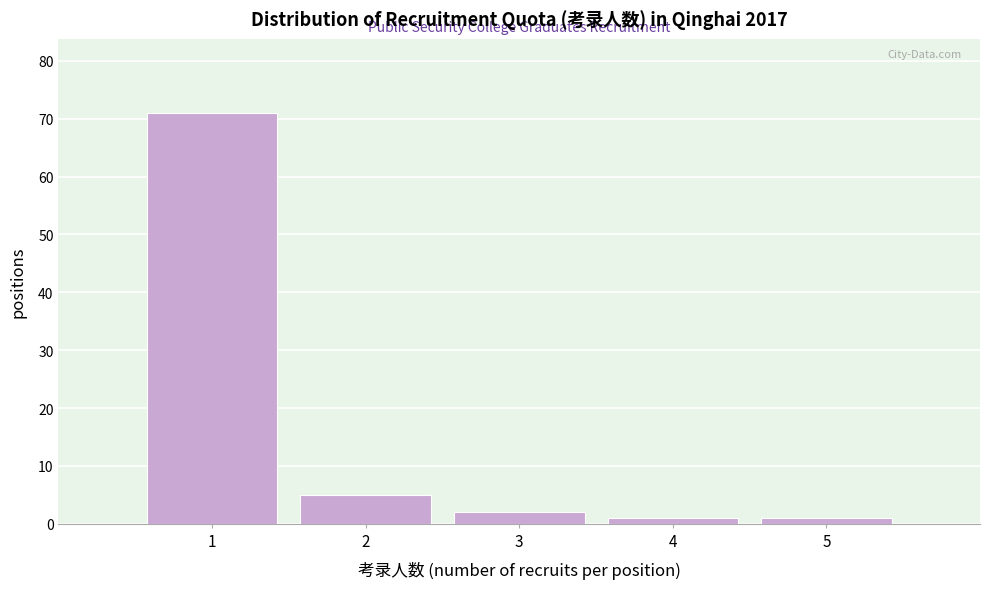

What is the height of the bar covering 4.5 to 5.5 on the x-axis? The values are not printed on the chart, so give them approximately, as read against the axis.

1